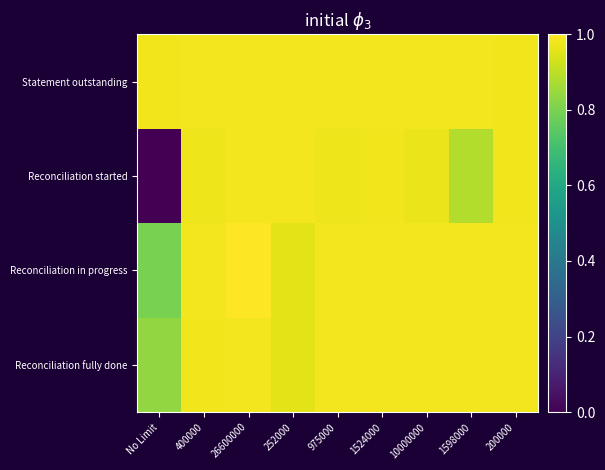

What is the maximum value shown in the chart?

1.0